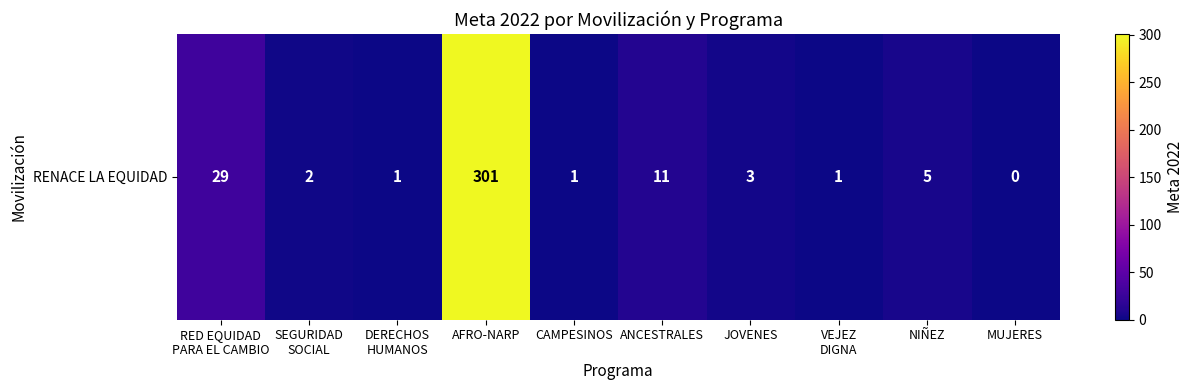

True or false: the data shows 8 at NIÑEZ.

False